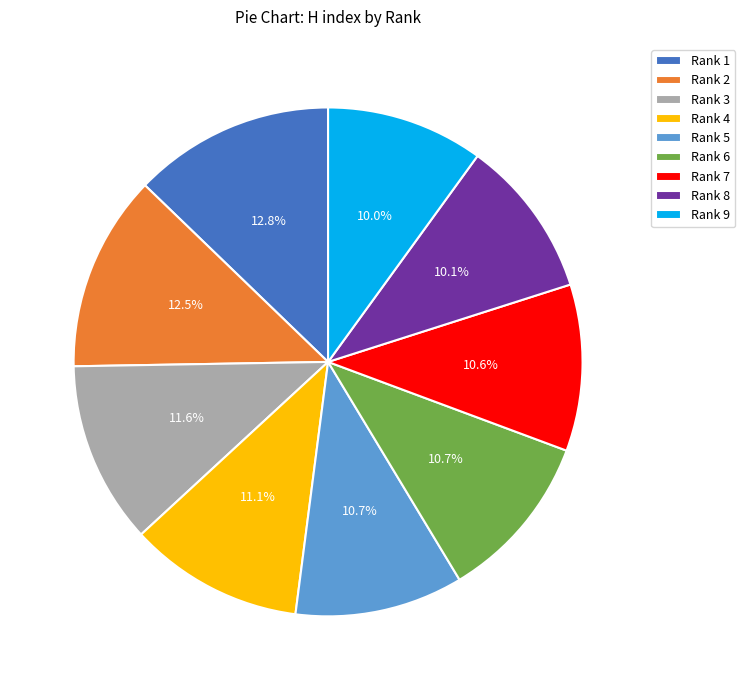

Count the number of slices in the pie.

9